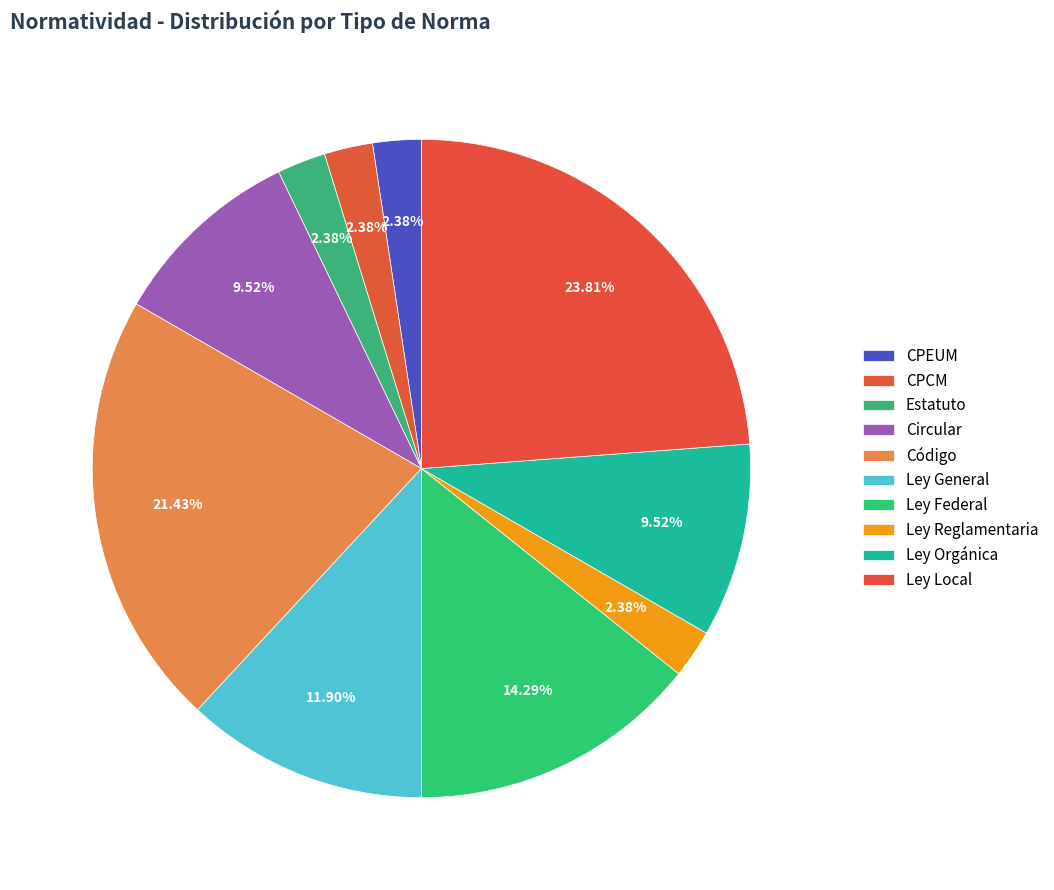

Is Ley Local the majority of the pie?

No